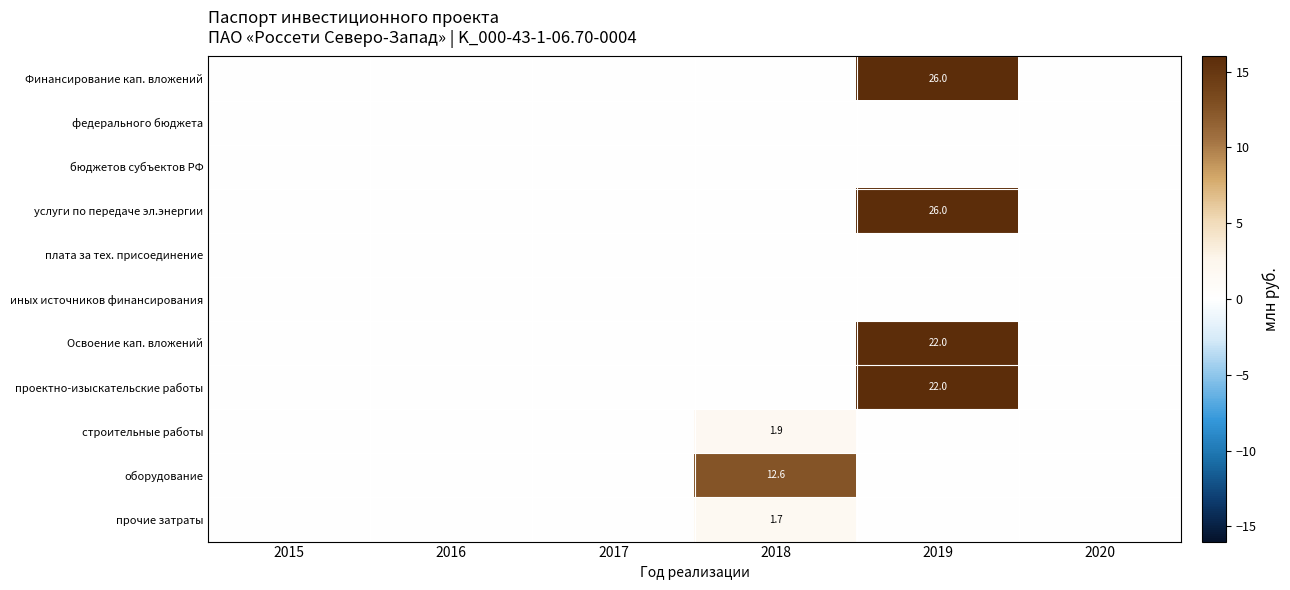

At which label does оборудование reach its minimum?

2015